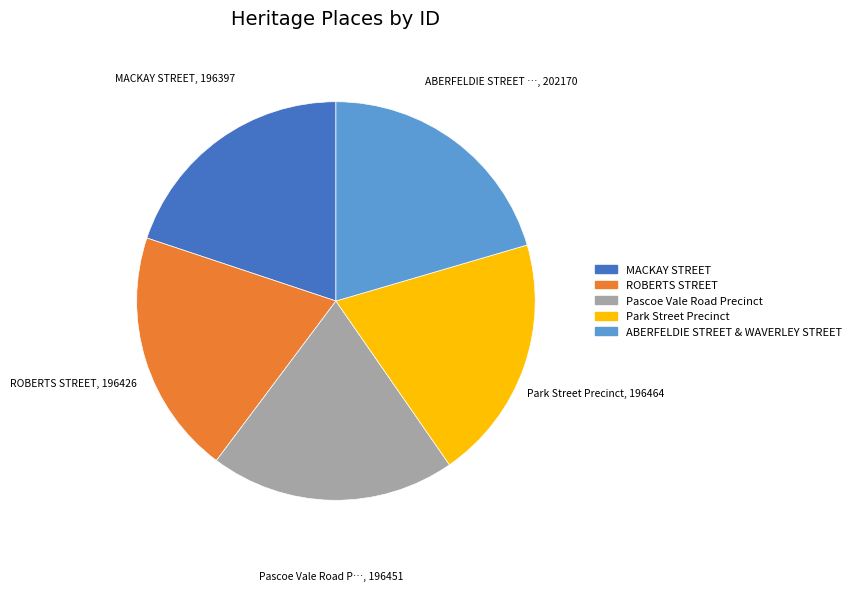

Does Pascoe Vale Road Precinct account for over 50% of the chart?

No